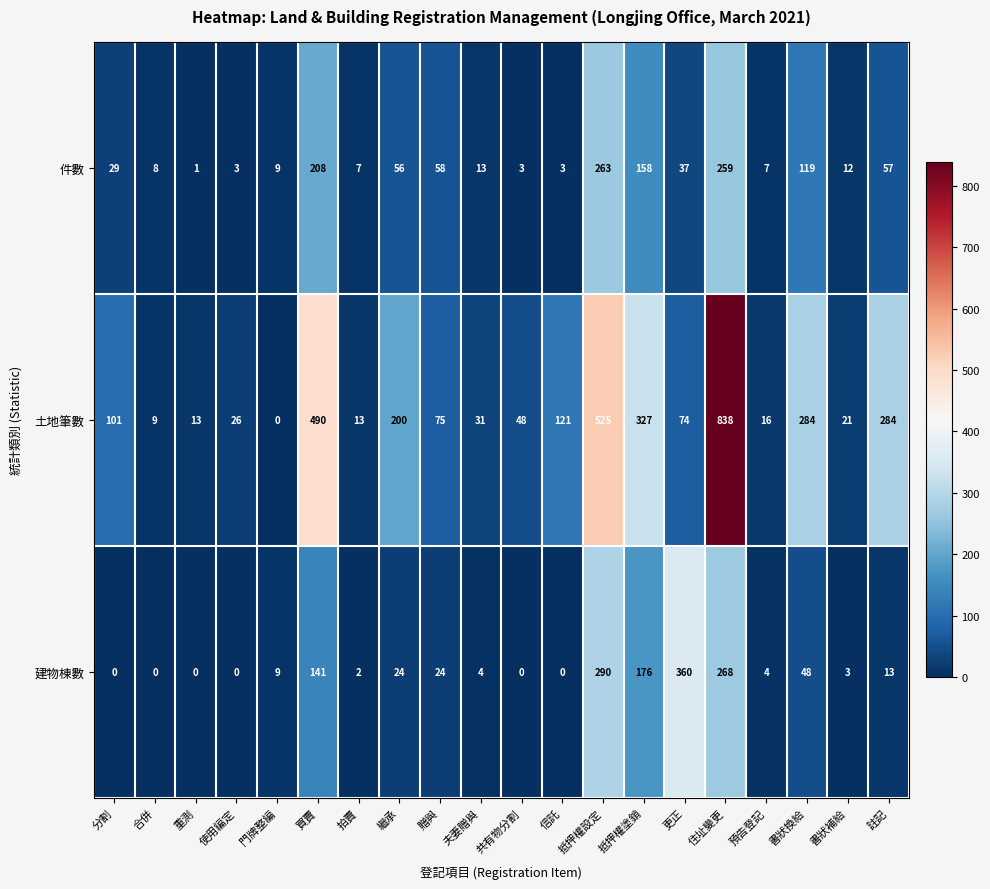

What is the maximum value shown in the chart?

838